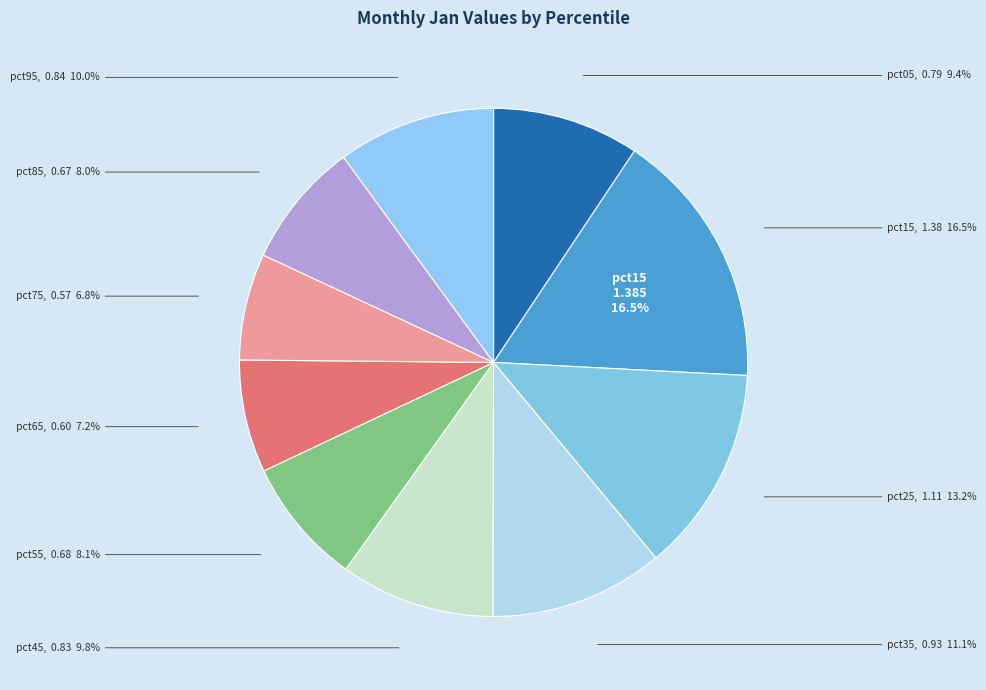

What percentage is the pct65 slice, to the nearest percent?

7%